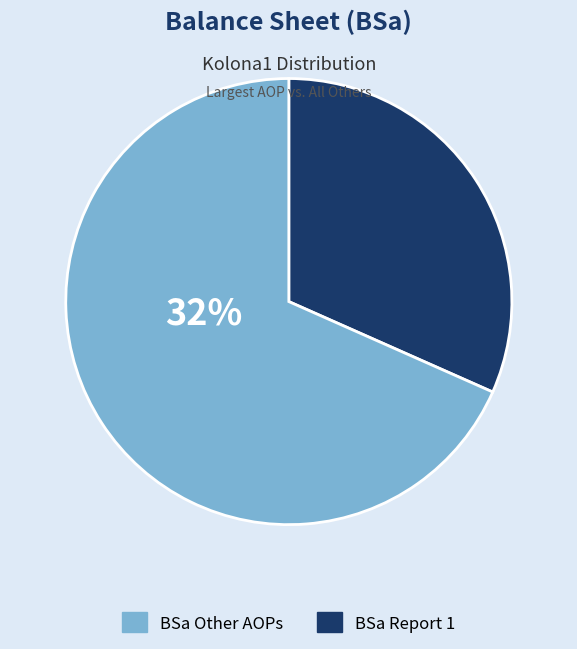

True or false: AOP 1 accounts for 26% of the total.

False